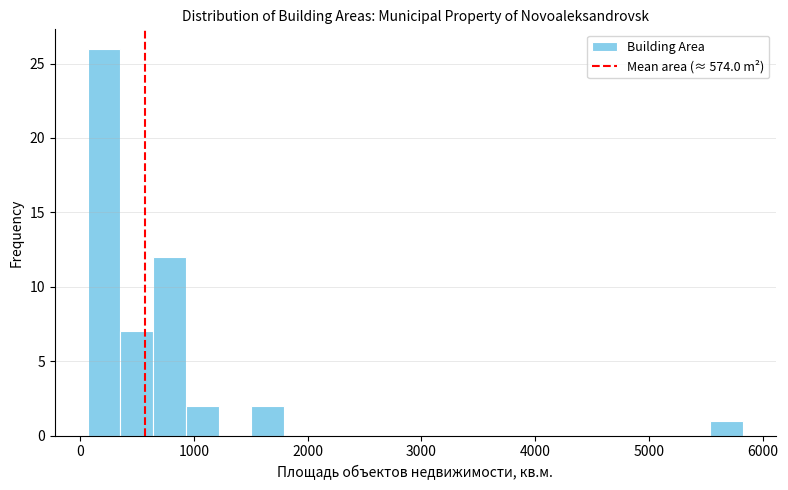

Around what value on the x-axis is the tallest bar? Give the approximate position of its centre, as read against the axis.

200